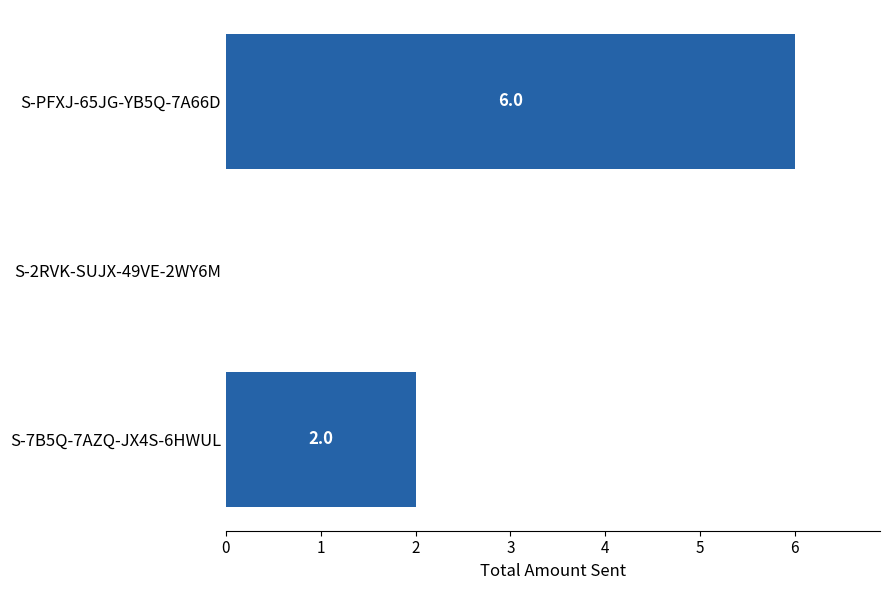

The chart shows a value of 6 at S-PFXJ-65JG-YB5Q-7A66D. True or false?

True